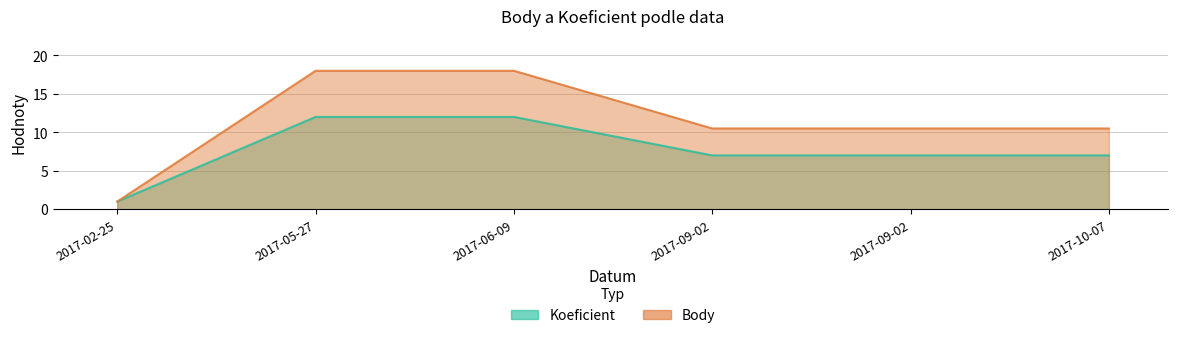

Is the value of Body at 2017-09-02 greater than the value of Koeficient at 2017-09-02?

Yes